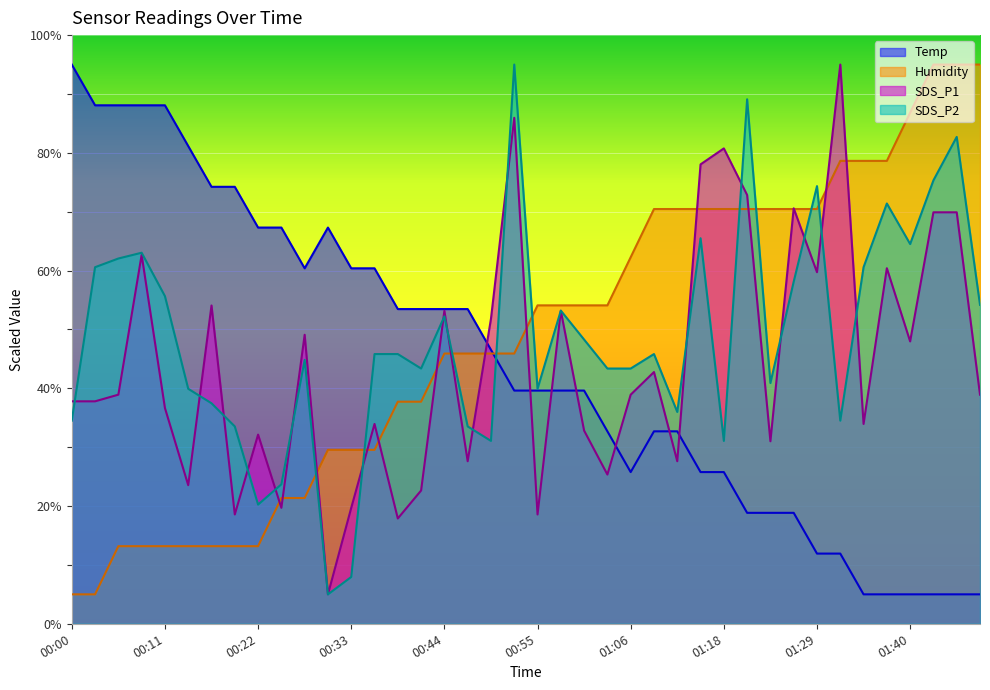

What is the sum of the Humidity values at 00:53 and 01:46?

140.9